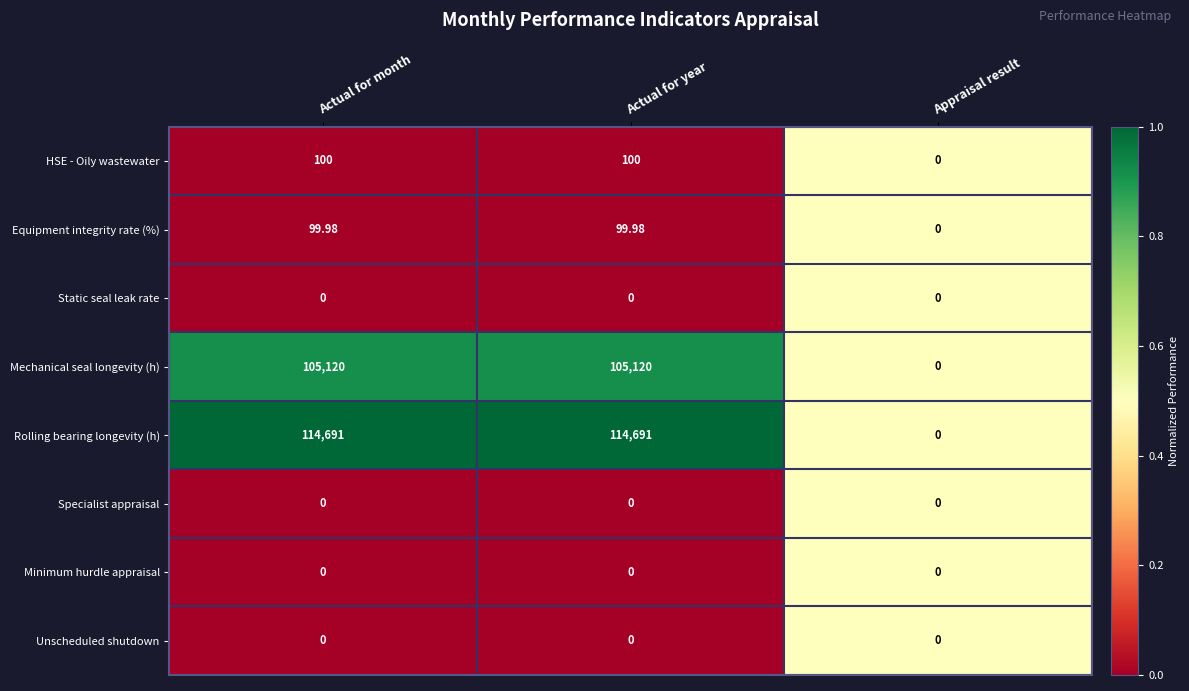

Which series has the widest spread of values?

Rolling bearing longevity (h)